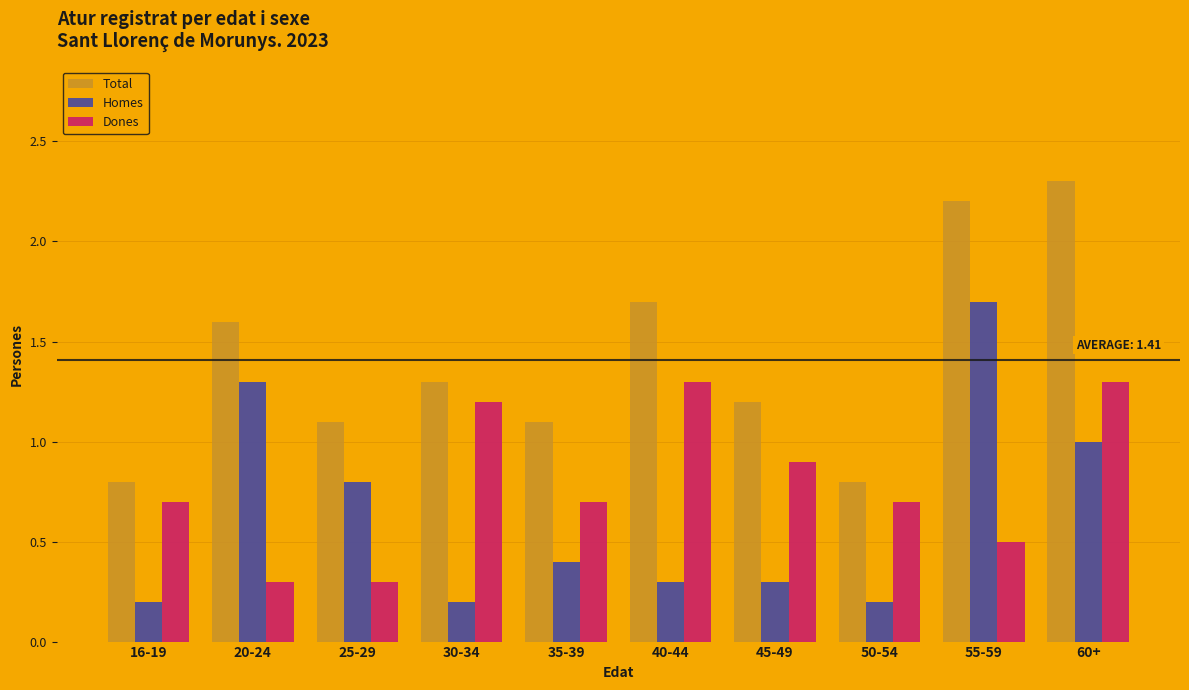

List the series in order of their overall mean, lowest first.

Homes, Dones, Total